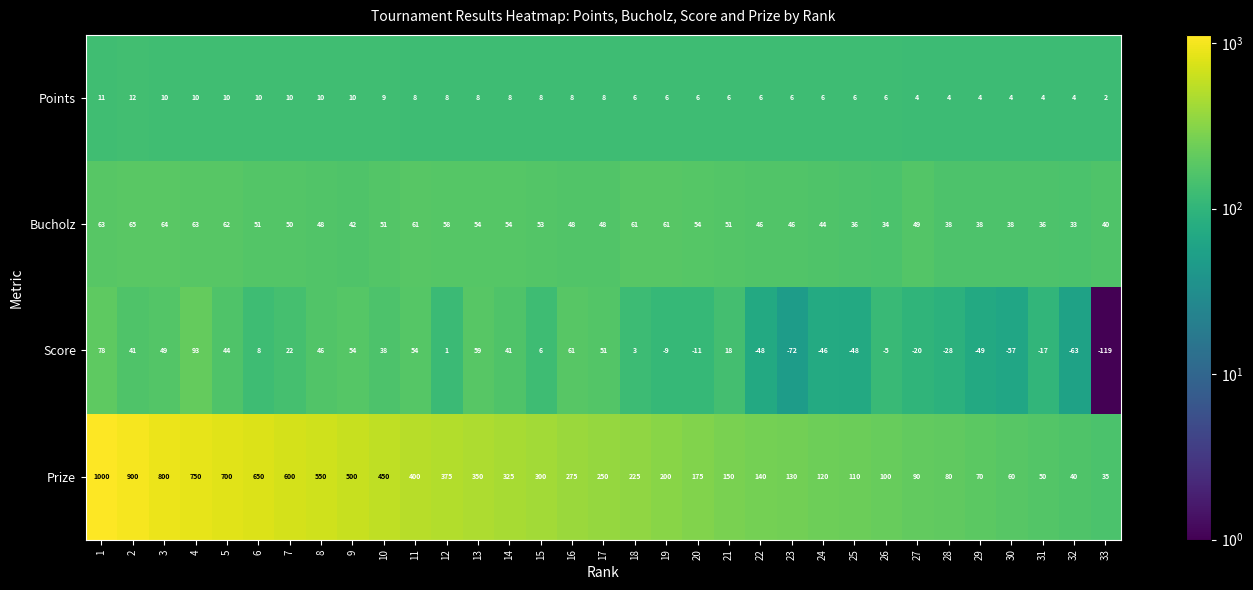

What value does the Score series have at 32, to the nearest 10?

-60